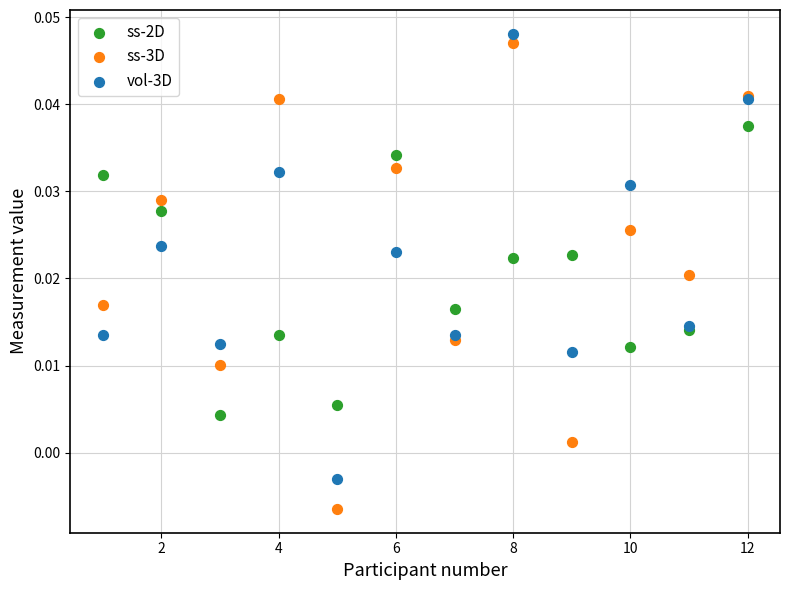

What is the X range (max minus min) for the scatter plot?

11.0